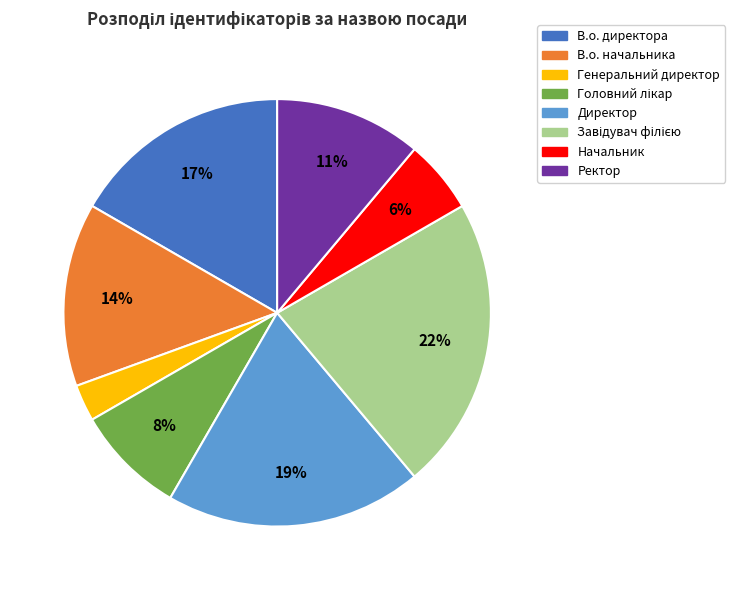

To the nearest percent, what portion does Директор represent?

19%